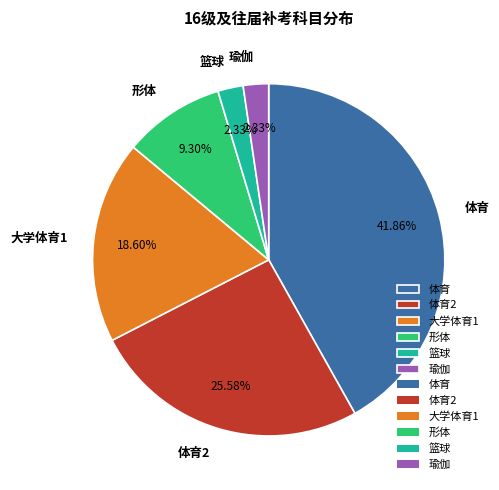

How many slices are in this pie chart?

6